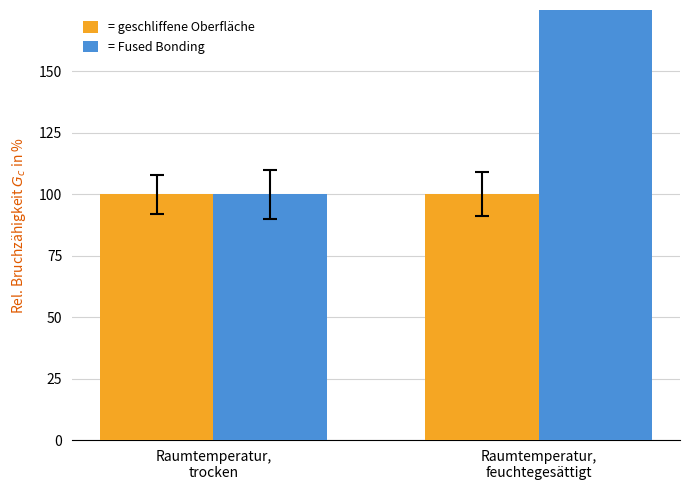

What is the value of the = geschliffene Oberfläche bar at the 1st from the left?

100.0